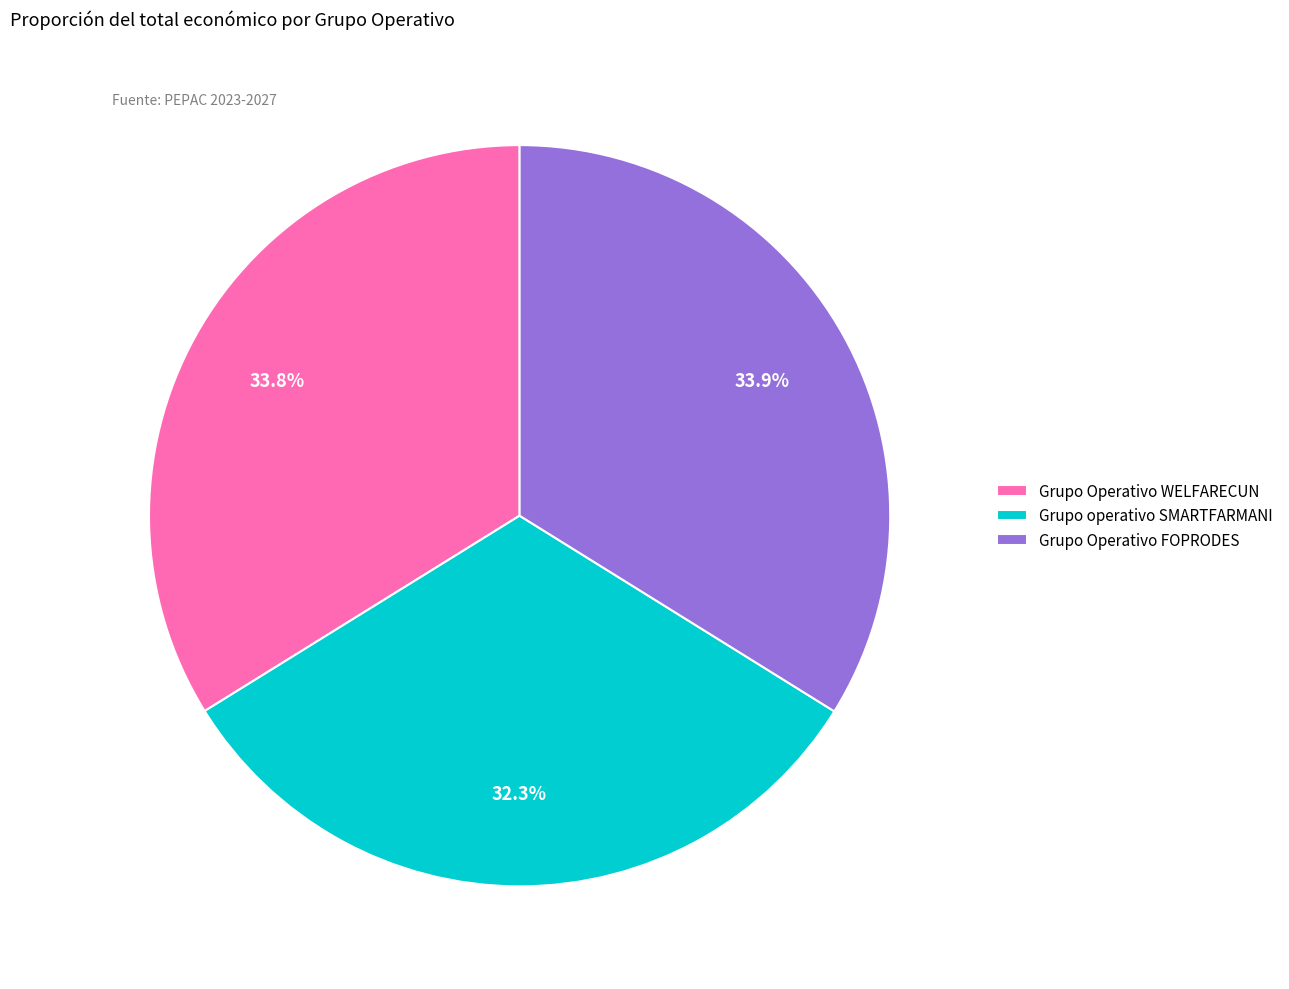

True or false: Grupo Operativo FOPRODES accounts for 34% of the total.

True